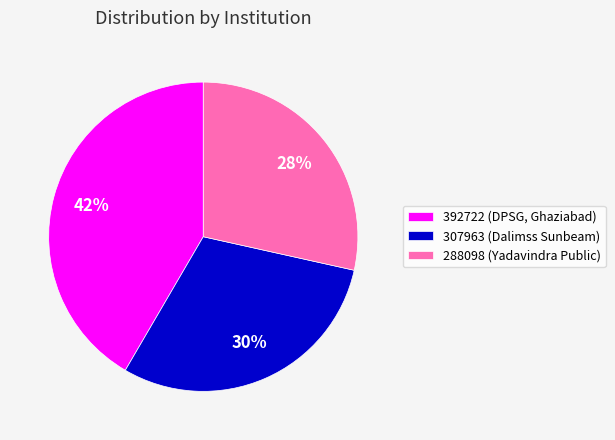

To the nearest percent, what is the average slice percentage?

33%